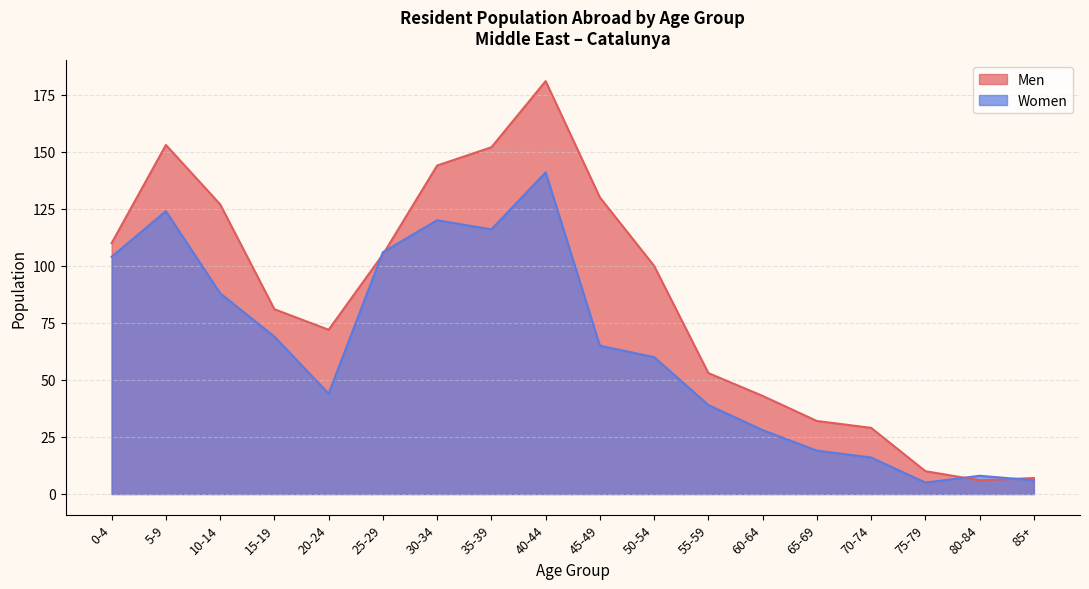

Between 45-49 and 70-74, which series saw the biggest shift?

Men